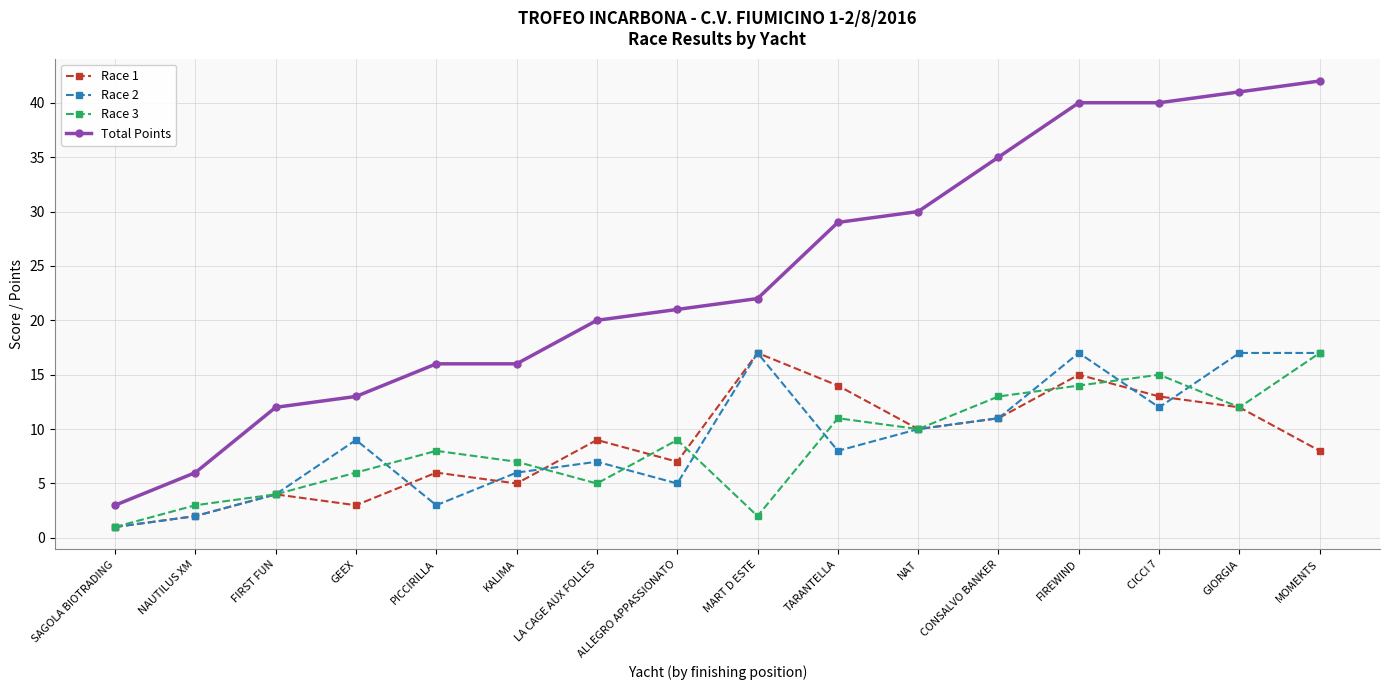

What is the spread (max minus min) of values at FIRST FUN?

8